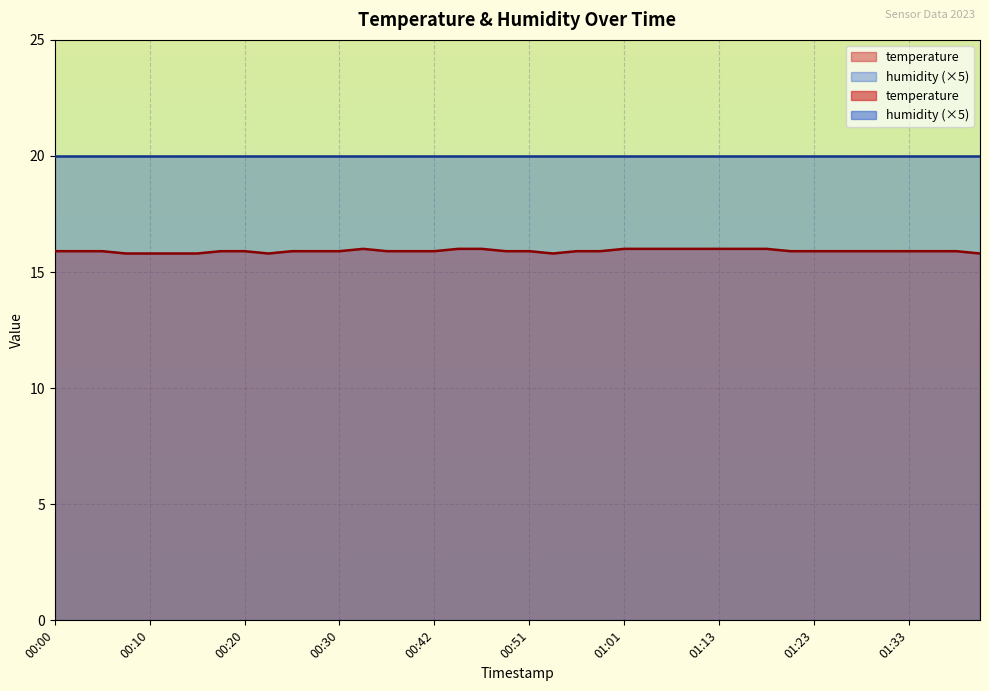

What is the ratio of the value at 00:30 to the value at 01:08?

1.0